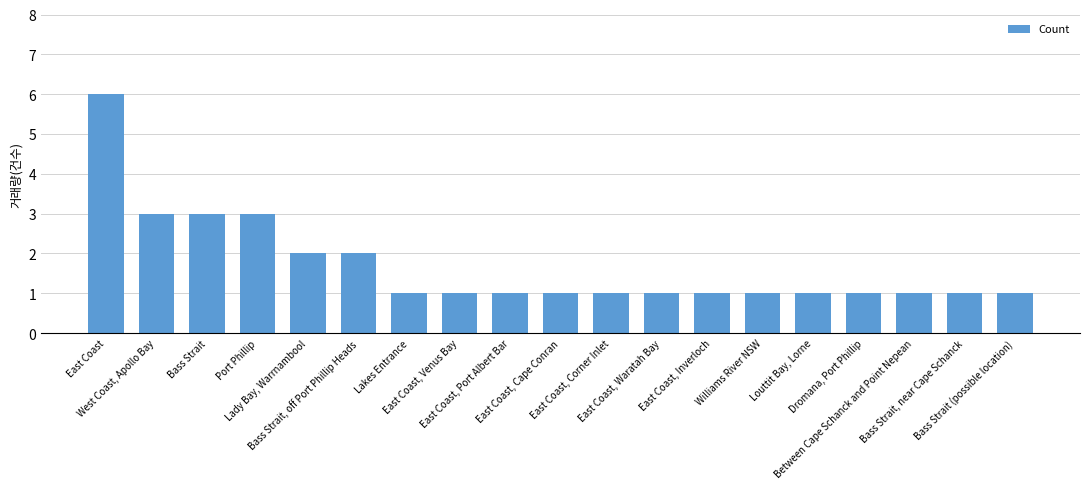

What is the greatest value displayed?

6